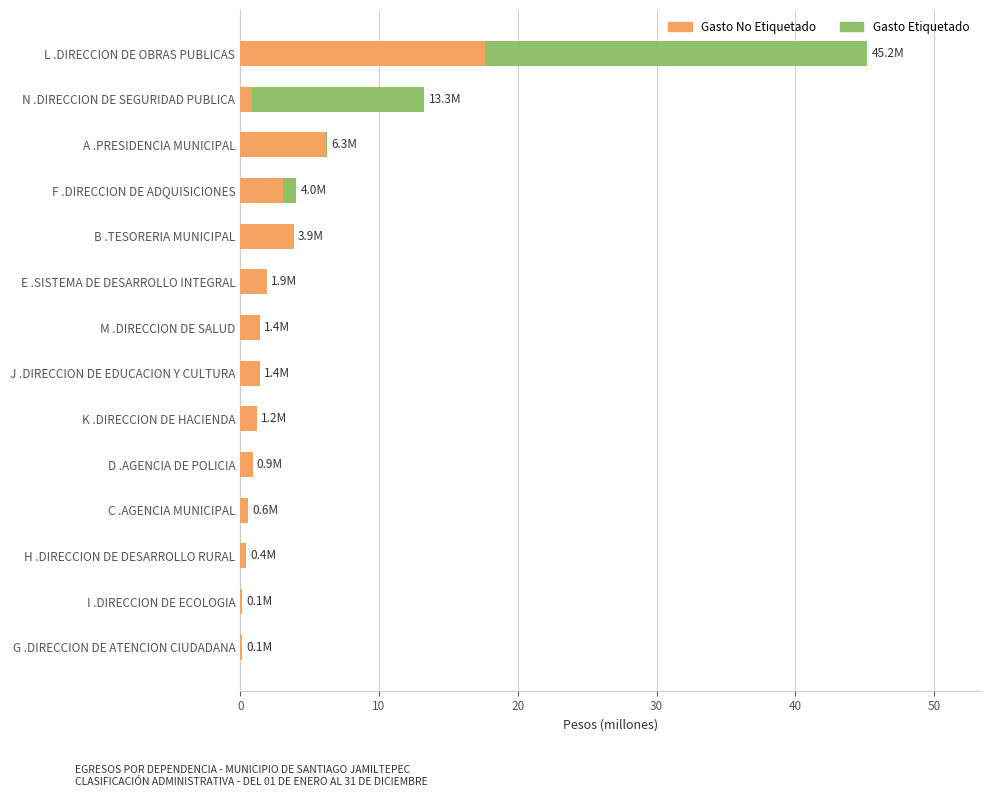

At which category is the sum across all series the highest?

L .DIRECCION DE OBRAS PUBLICAS